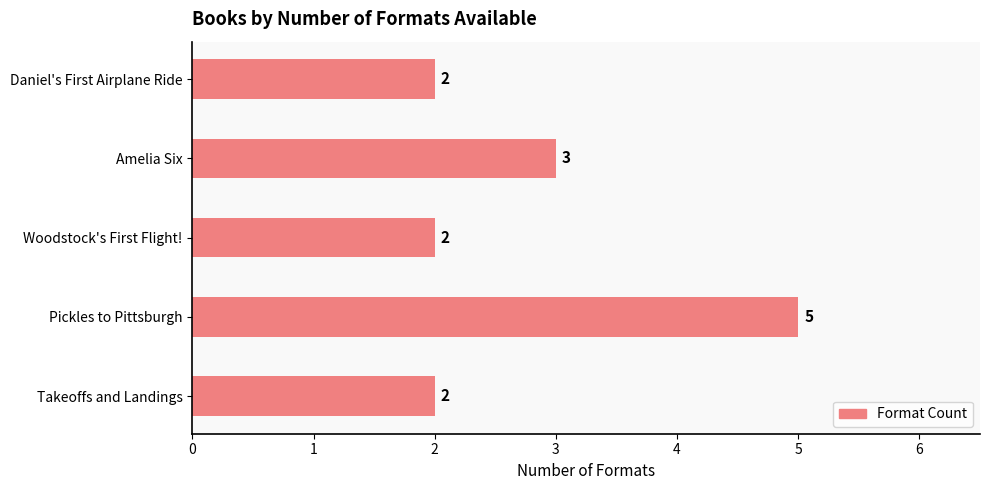

Is it true that the value at Pickles to Pittsburgh is 5?

True